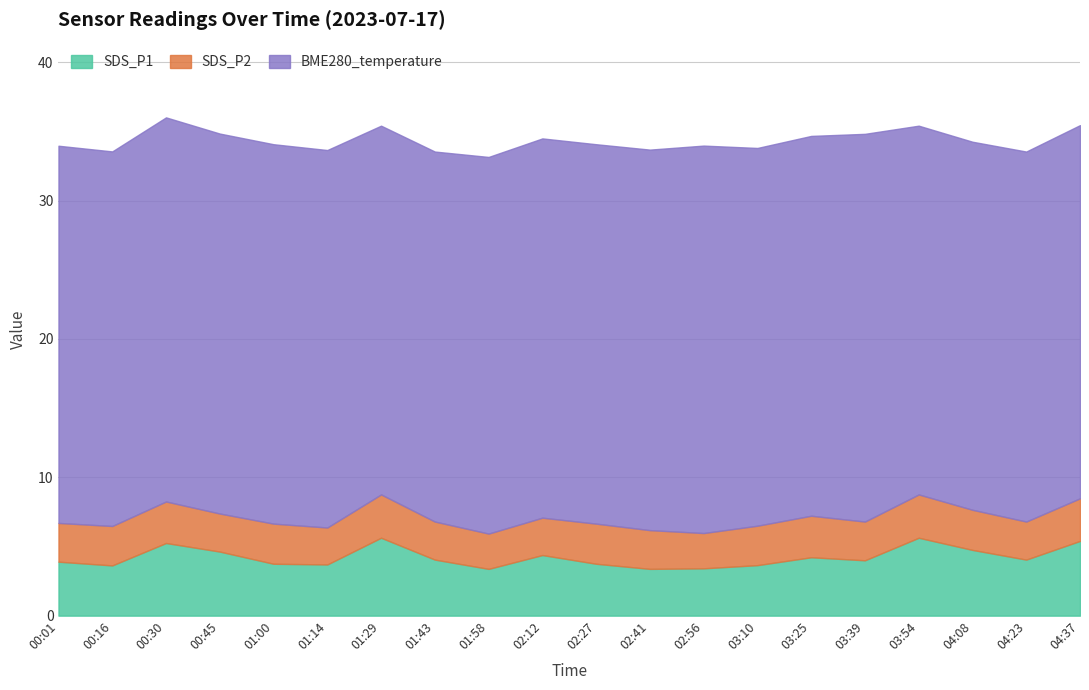

The BME280_temperature series shows 27.5 at 00:45. True or false?

True